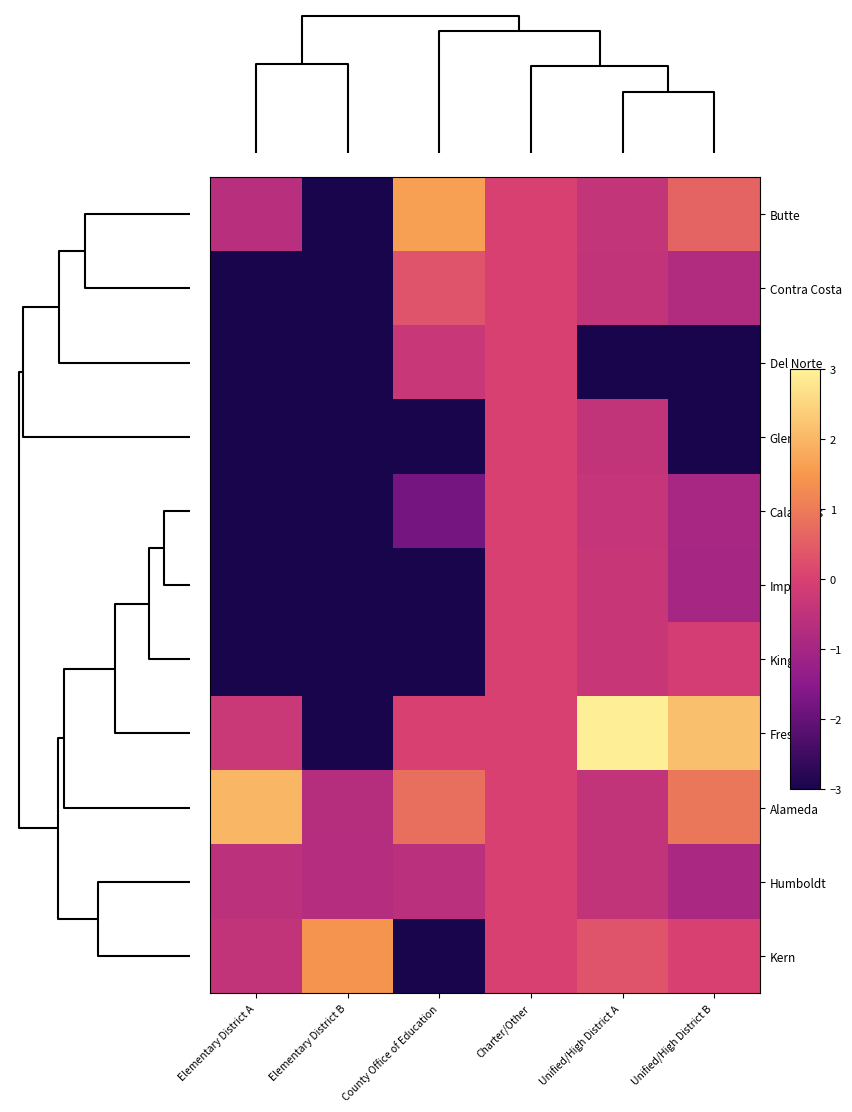

Reading left to right, list all the values displayed in this chart.

Butte: Elementary District A=-0.6	Elementary District B=-3.0	County Office of Education=1.6	Charter/Other=0.0	Unified/High District A=-0.4	Unified/High District B=0.6
Contra Costa: Elementary District A=-3.0	Elementary District B=-3.0	County Office of Education=0.3	Charter/Other=0.0	Unified/High District A=-0.5	Unified/High District B=-0.8
Del Norte: Elementary District A=-3.0	Elementary District B=-3.0	County Office of Education=-0.3	Charter/Other=0.0	Unified/High District A=-3.0	Unified/High District B=-3.0
Glenn: Elementary District A=-3.0	Elementary District B=-3.0	County Office of Education=-3.0	Charter/Other=0.0	Unified/High District A=-0.4	Unified/High District B=-3.0
Calaveras: Elementary District A=-3.0	Elementary District B=-3.0	County Office of Education=-1.8	Charter/Other=0.0	Unified/High District A=-0.4	Unified/High District B=-1.0
Imperial: Elementary District A=-3.0	Elementary District B=-3.0	County Office of Education=-3.0	Charter/Other=0.0	Unified/High District A=-0.3	Unified/High District B=-1.0
Kings: Elementary District A=-3.0	Elementary District B=-3.0	County Office of Education=-3.0	Charter/Other=0.0	Unified/High District A=-0.3	Unified/High District B=-0.1
Fresno: Elementary District A=-0.3	Elementary District B=-3.0	County Office of Education=0.0	Charter/Other=0.0	Unified/High District A=2.9	Unified/High District B=2.1
Alameda: Elementary District A=2.0	Elementary District B=-0.7	County Office of Education=0.8	Charter/Other=0.0	Unified/High District A=-0.4	Unified/High District B=0.9
Humboldt: Elementary District A=-0.6	Elementary District B=-0.7	County Office of Education=-0.6	Charter/Other=0.0	Unified/High District A=-0.4	Unified/High District B=-0.9
Kern: Elementary District A=-0.5	Elementary District B=1.4	County Office of Education=-3.0	Charter/Other=0.0	Unified/High District A=0.3	Unified/High District B=0.0